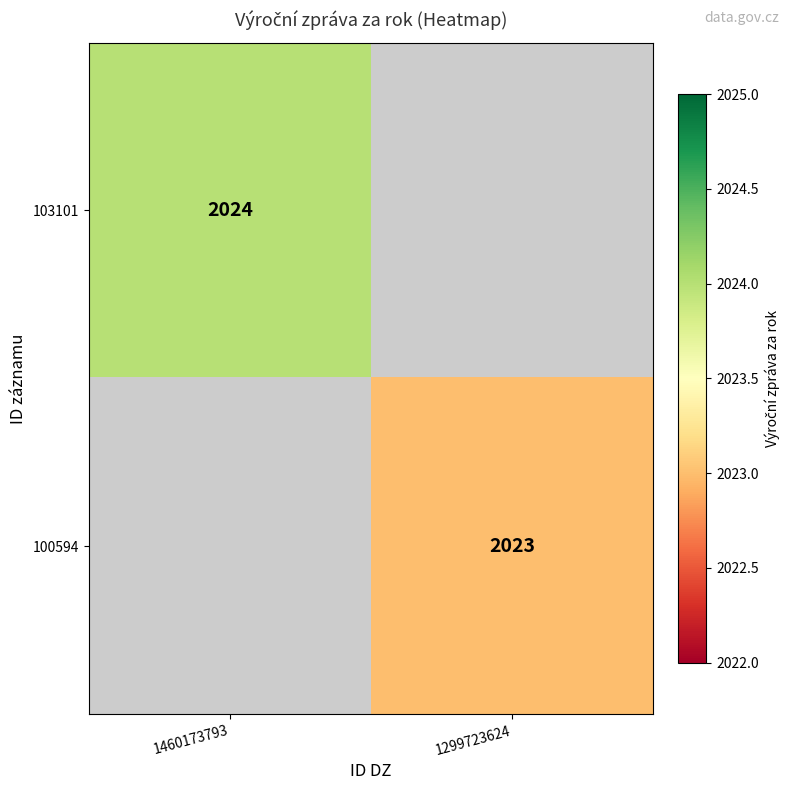

True or false: 103101 has a value of 792 at 1460173793.

False